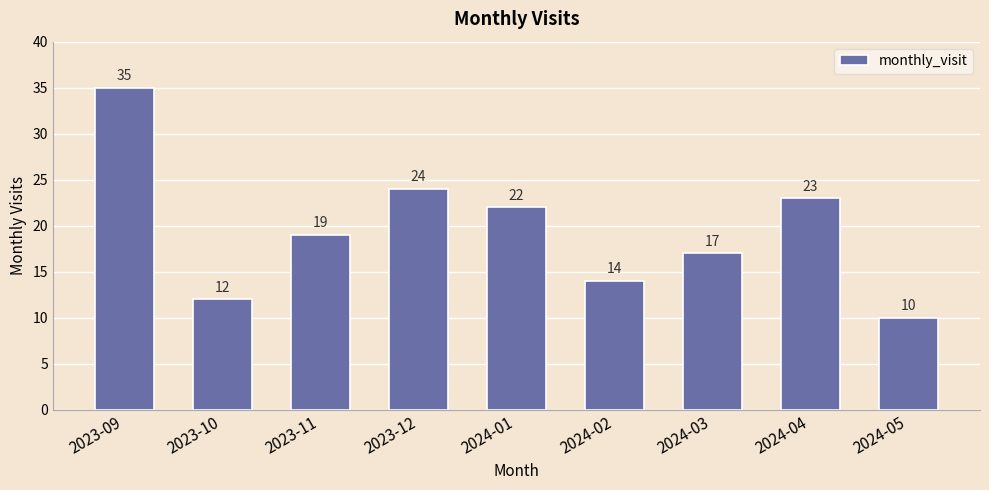

The chart shows a value of 14 at 2024-02. True or false?

True